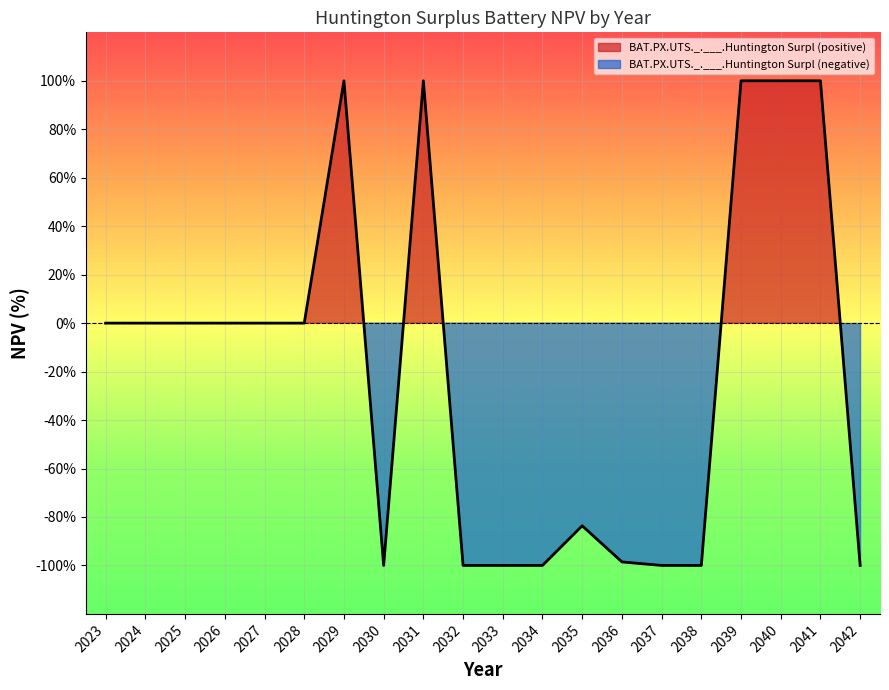

How many values are below 0?

9